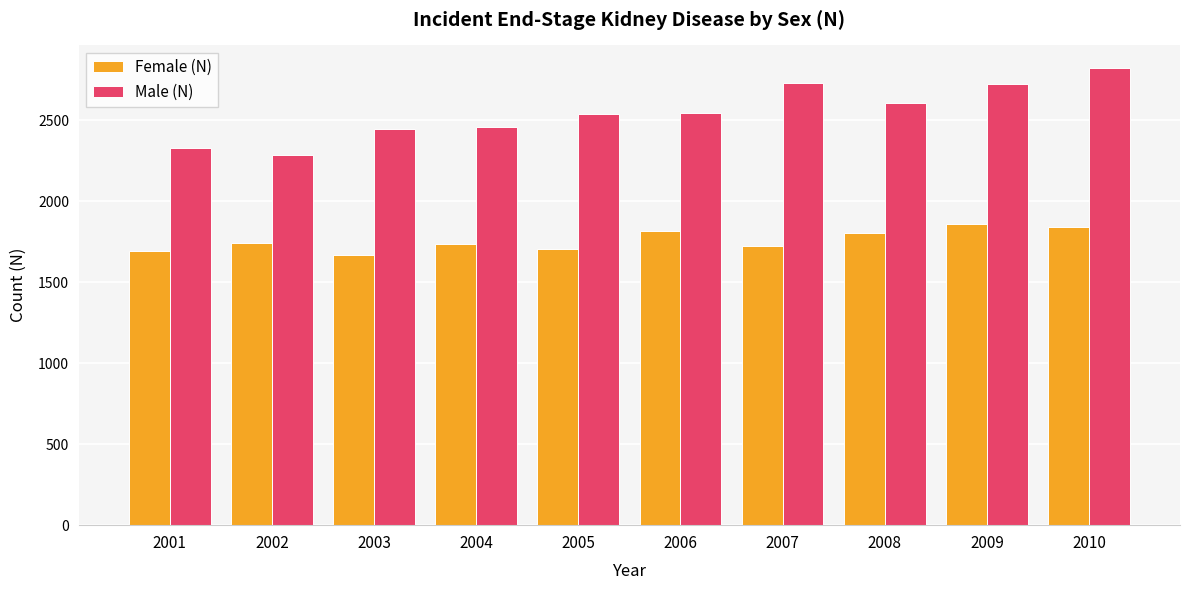

What is the difference between the maximum and second lowest values in the Female (N) series?

167